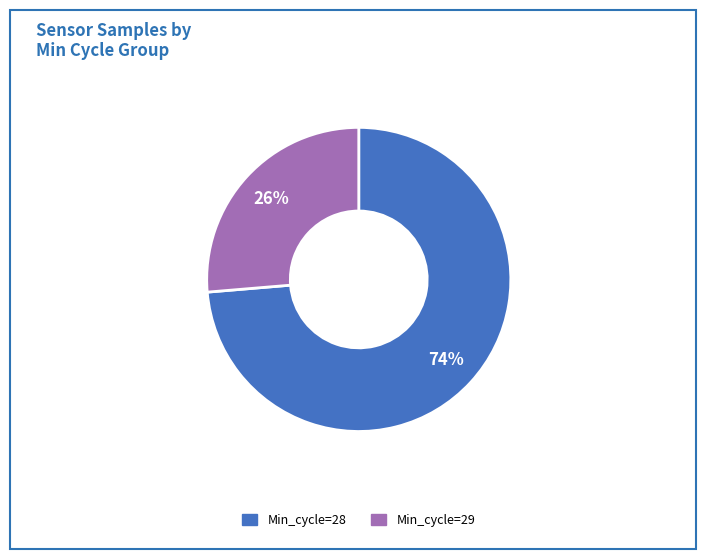

How many slices are in this pie chart?

2